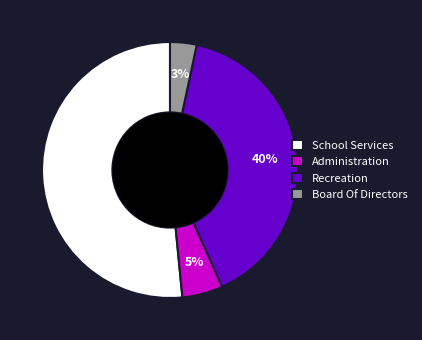

Rank the categories by value from highest to lowest.

School Services, Recreation, Administration, Board Of Directors